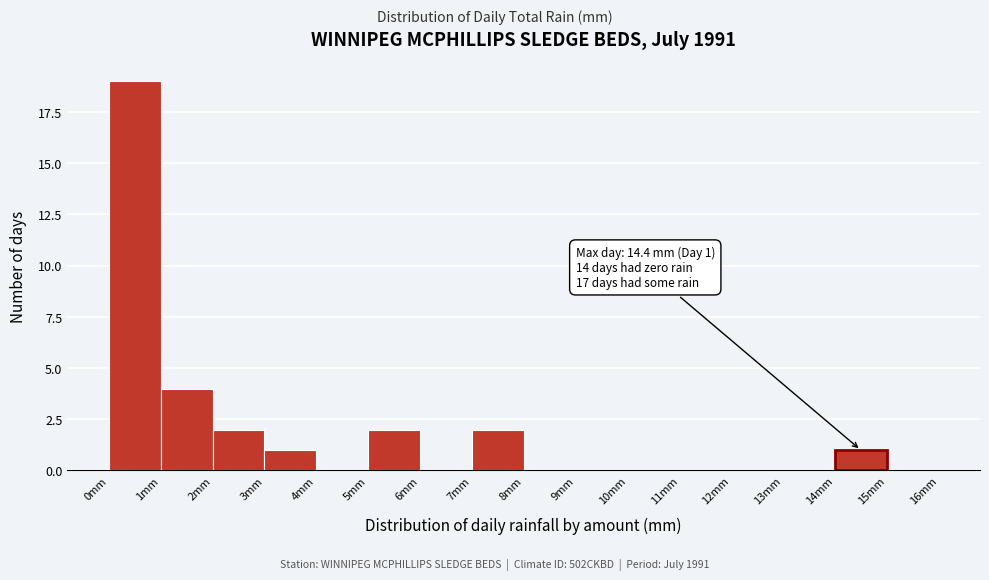

Over which range of the x-axis is the bar tallest?

0 to 1